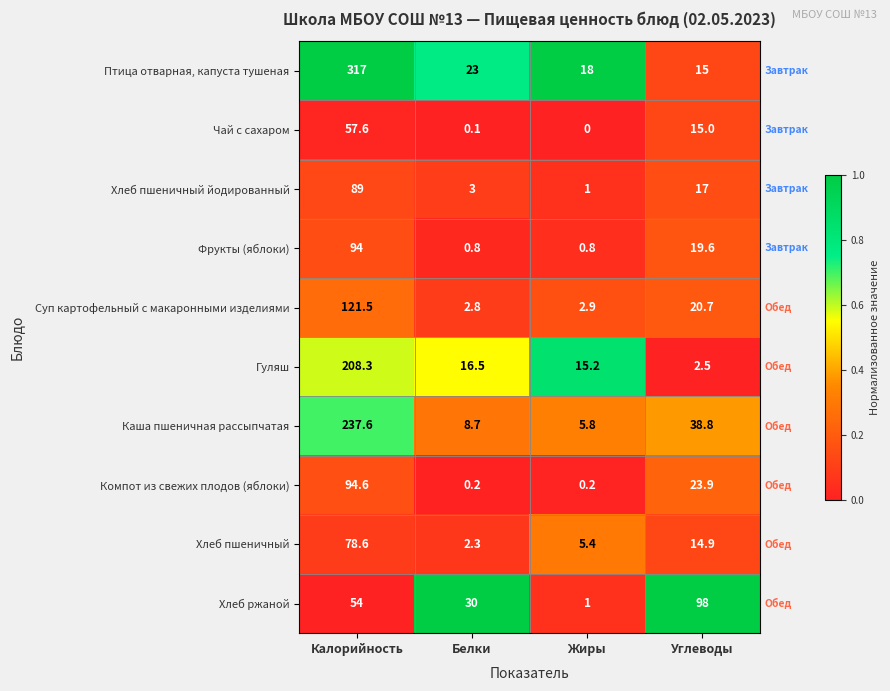

What is the highest value of the Хлеб ржаной series?

98.0